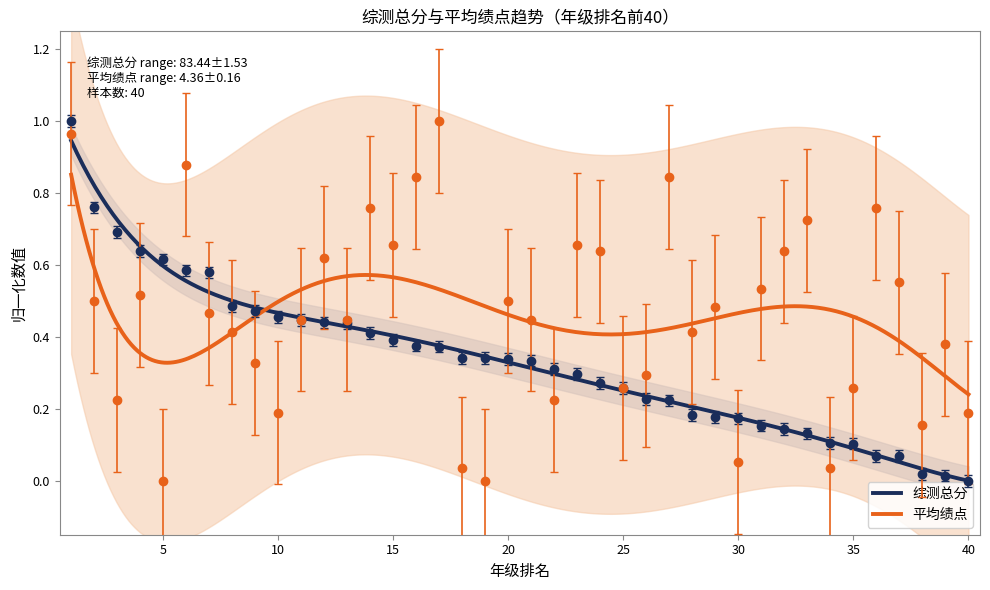

At which category does 平均绩点 reach its first local valley?

3